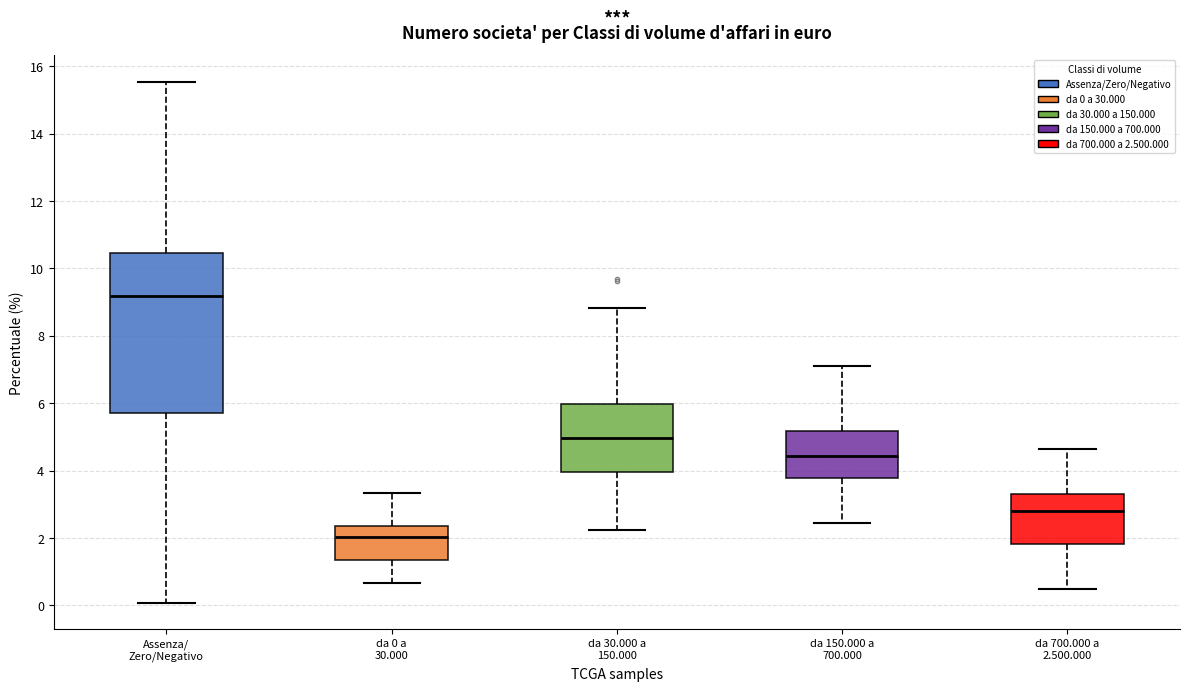

Reading left to right, read every box against the y-axis: the position of its median line, the range the box covers, and the ends of its whiskers. The values are not printed on the chart, so give them approximately, as read against the axis.

Assenza/ Zero/Negativo: median 9.2, box 5.8 to 10.4, whiskers 0.0 to 15.6
da 0 a 30.000: median 2.0, box 1.4 to 2.4, whiskers 0.6 to 3.4
da 30.000 a 150.000: median 5.0, box 4.0 to 6.0, whiskers 2.2 to 8.8
da 150.000 a 700.000: median 4.4, box 3.8 to 5.2, whiskers 2.4 to 7.2
da 700.000 a 2.500.000: median 2.8, box 1.8 to 3.4, whiskers 0.4 to 4.6